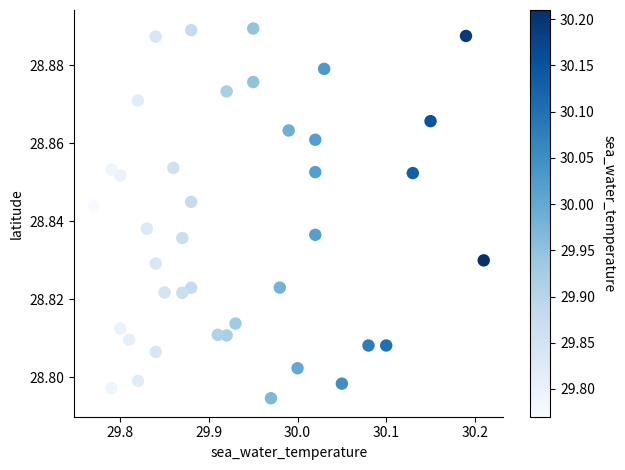

What is the range of X values (max minus min)?

0.4